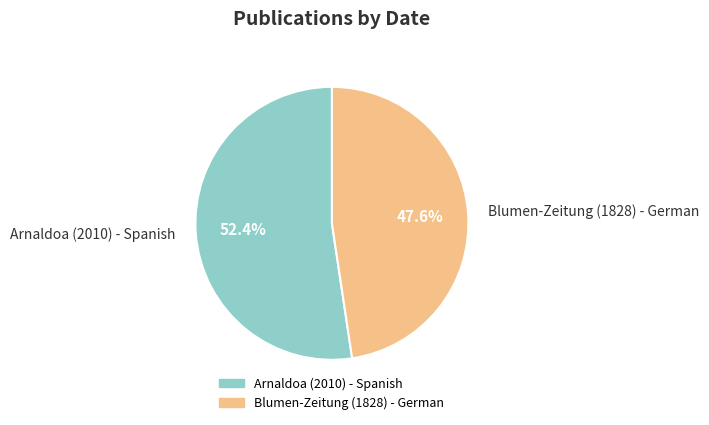

Rank the categories by value from highest to lowest.

Arnaldoa (2010) - Spanish, Blumen-Zeitung (1828) - German